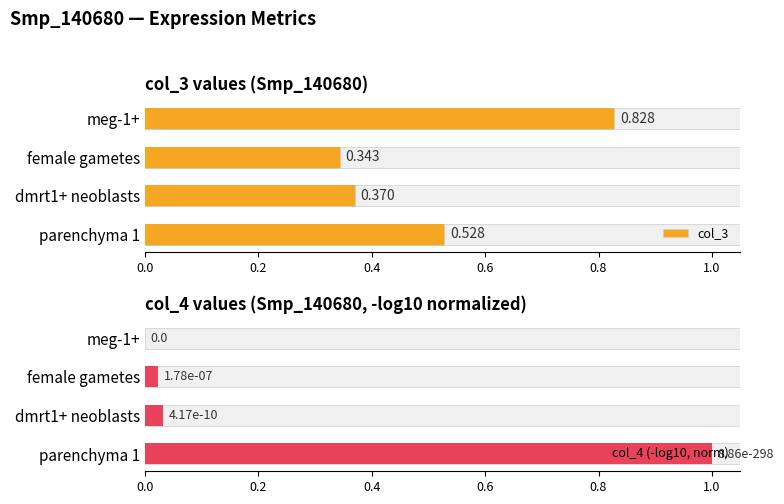

Reading left to right, what are all the values shown in this chart?

col_3: 0.8	0.3	0.4	0.5
col_4 (-log10, norm): 0.0	0.0	0.0	1.0